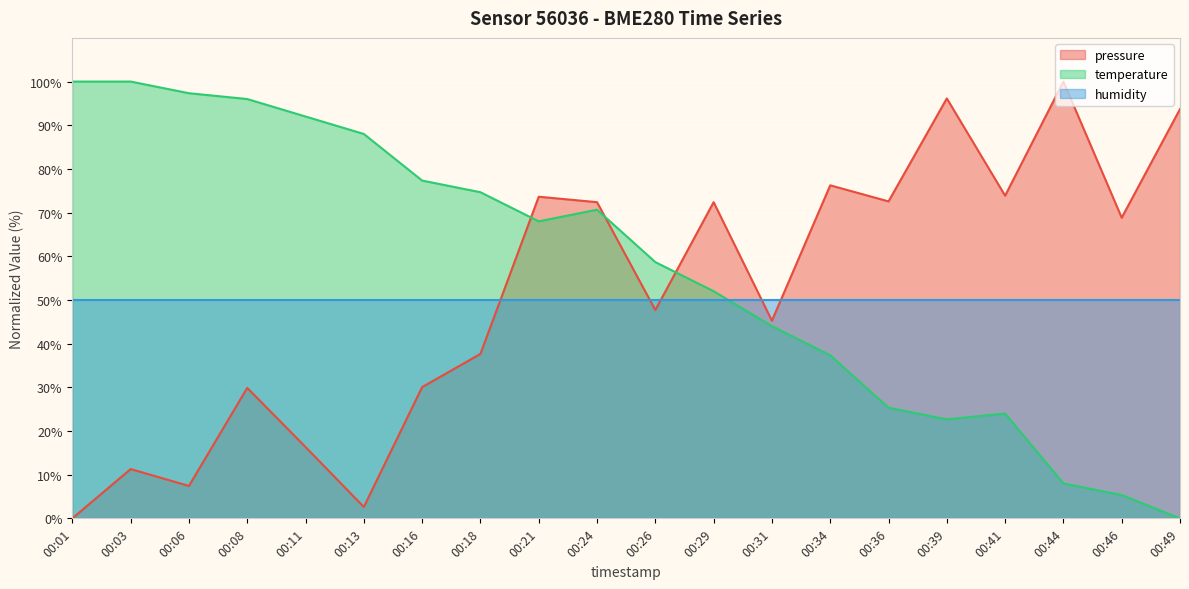

Between 00:18 and 00:21, which series saw the biggest shift?

pressure